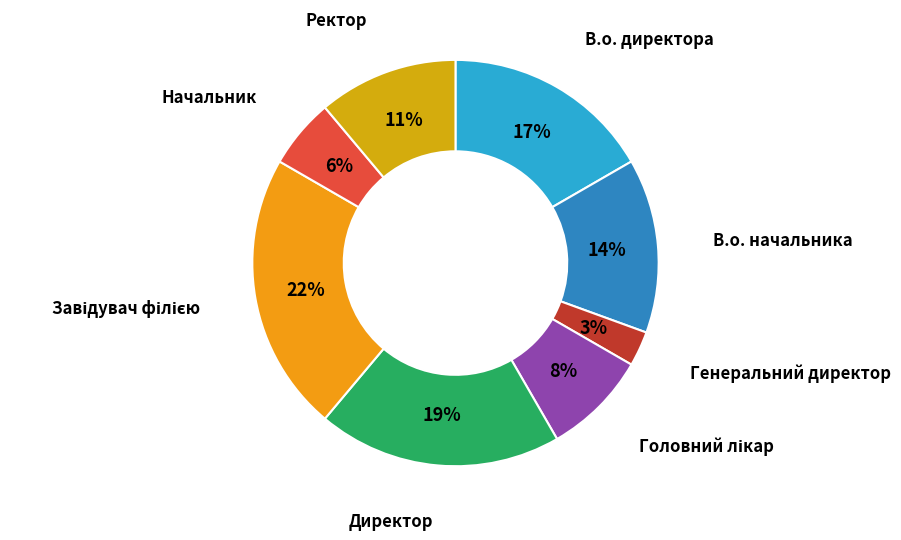

True or false: В.о. директора accounts for 17% of the total.

True